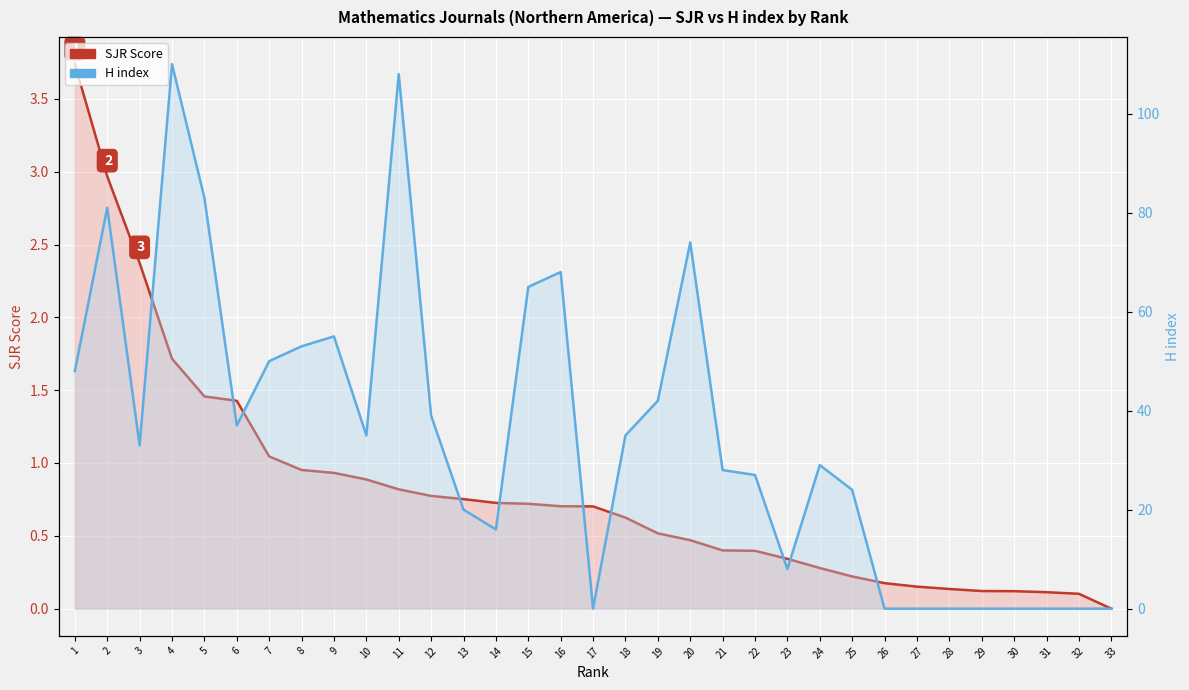

What is the total value across all series at 3?

35.4